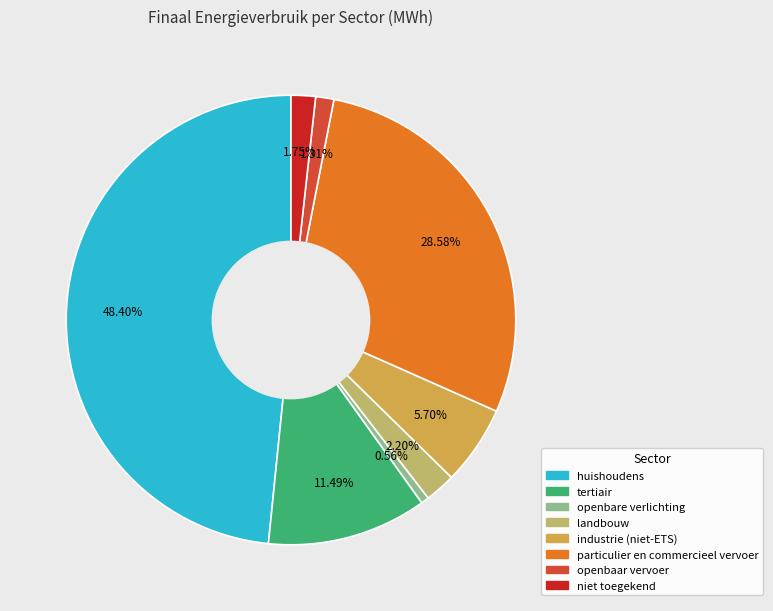

To the nearest percent, what is the average slice percentage?

12%